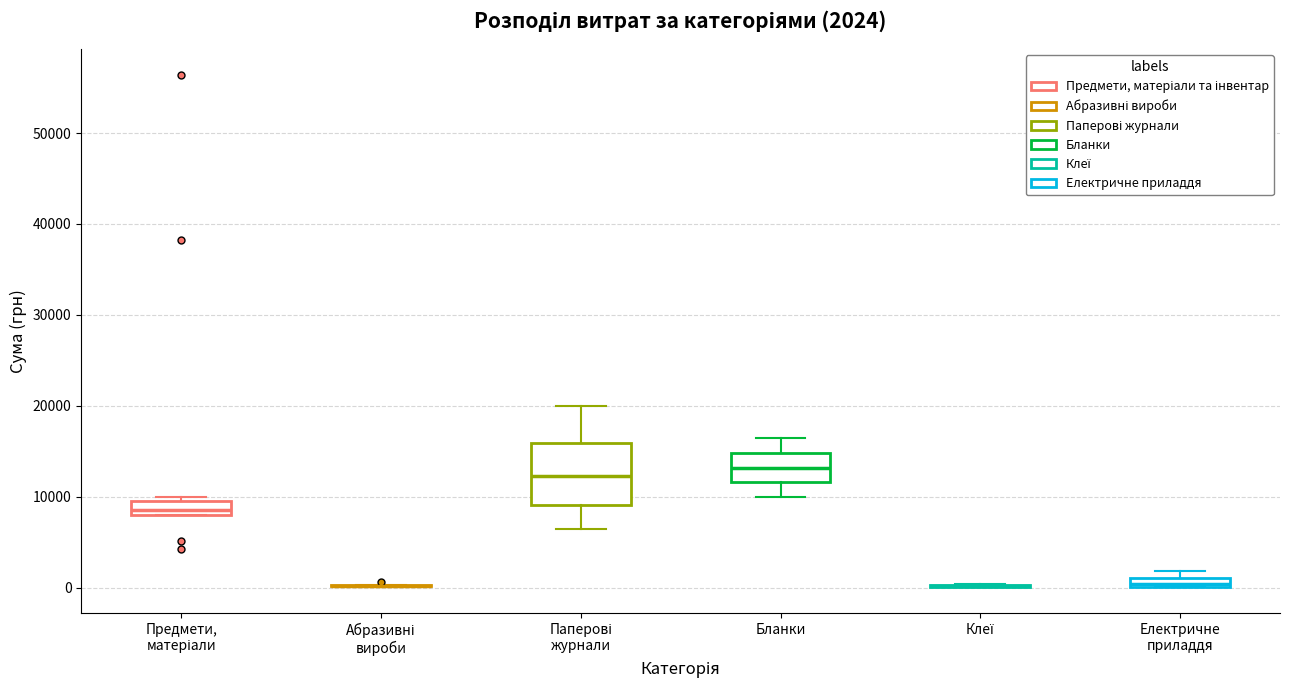

Comparing the boxes themselves (not the whiskers), which one is the tallest?

Паперові журнали